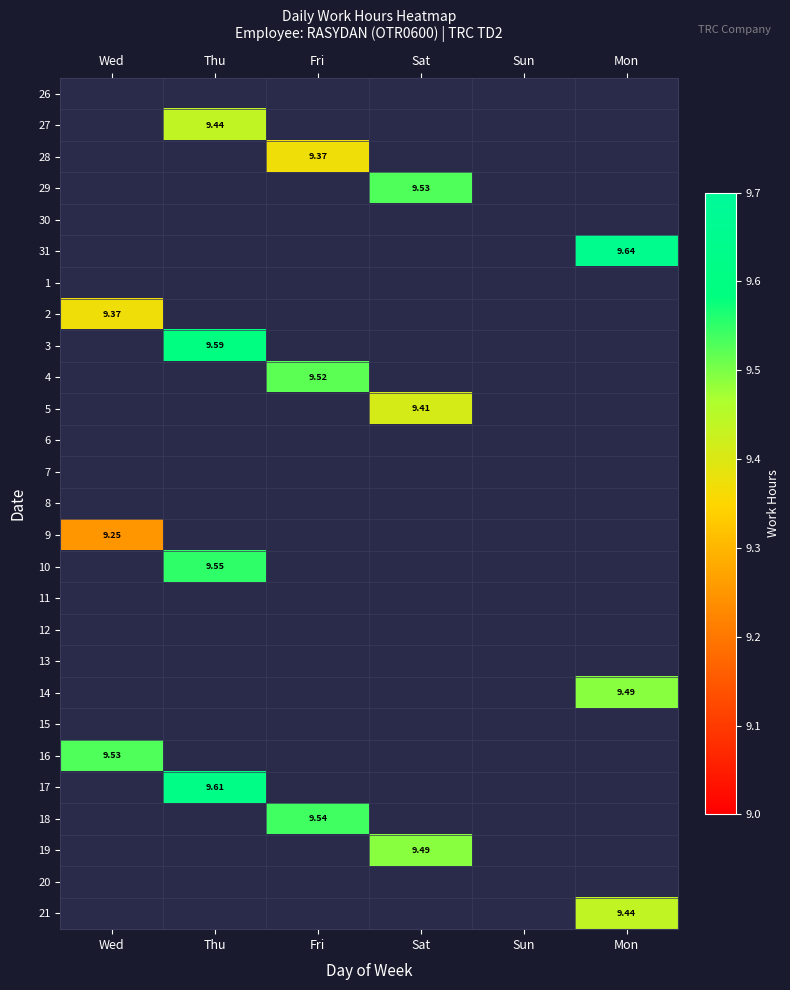

At which label does 19 first exceed 9?

Sat